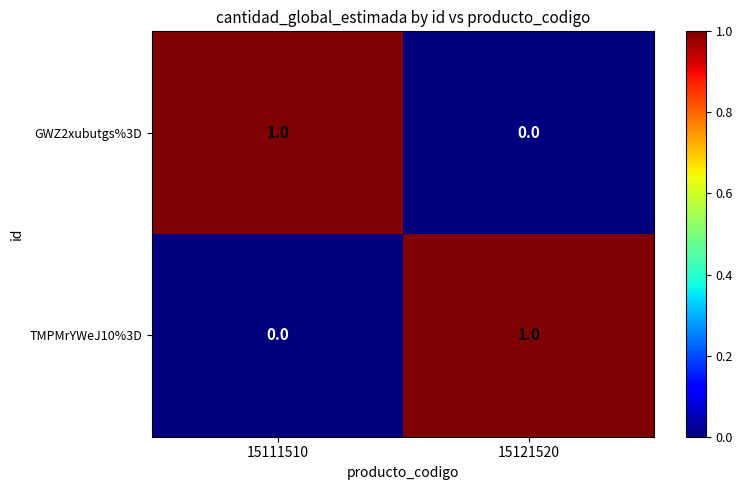

Which category has the highest value in the GWZ2xubutgs%3D series?

15111510